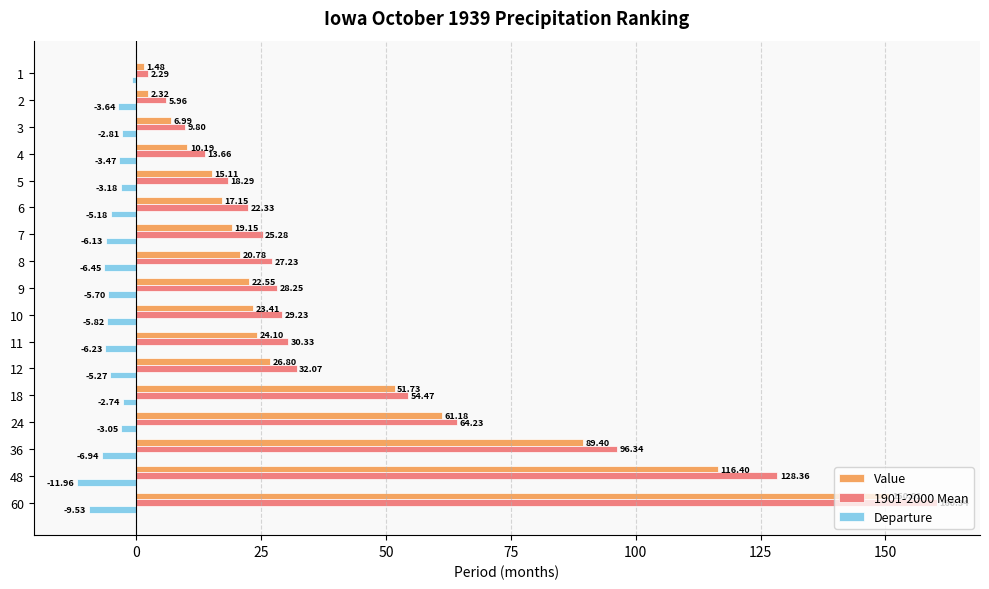

What is the average value of the Value series?

38.8